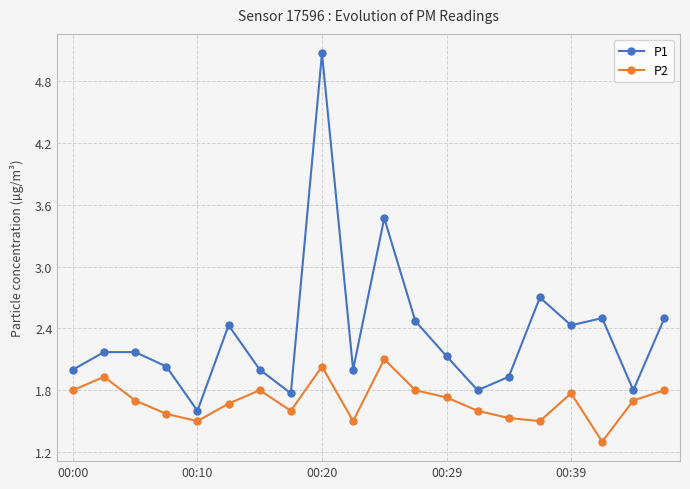

True or false: P2 and P1 intersect in this chart.

False